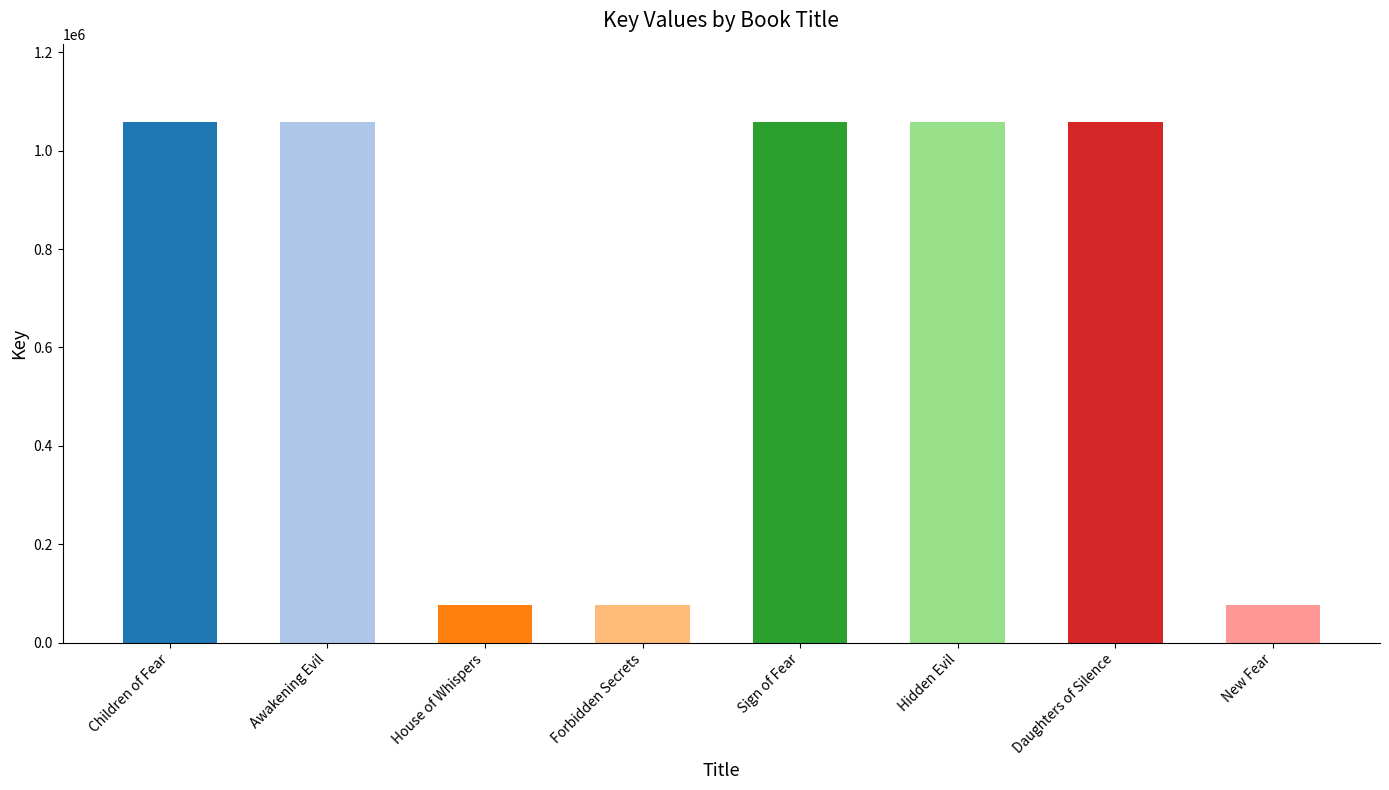

What is the value of the 5th bar from the left?

1058504